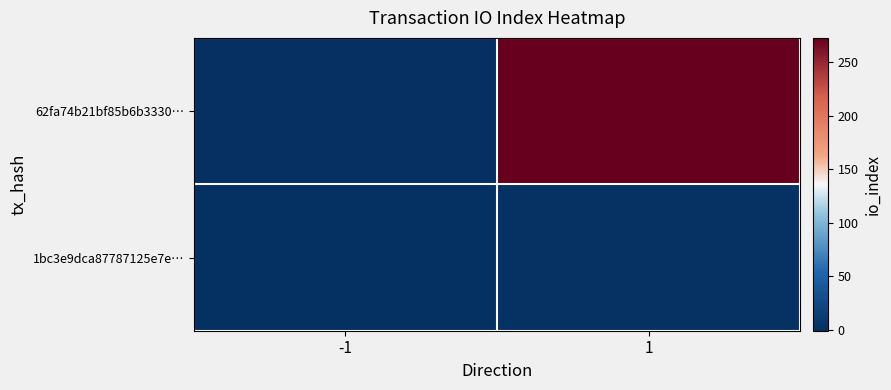

Reading right to left, transcribe all the data shown in this chart.

62fa74b21bf85b6b3330…: 1=273	-1=-1
1bc3e9dca87787125e7e…: 1=2	-1=1